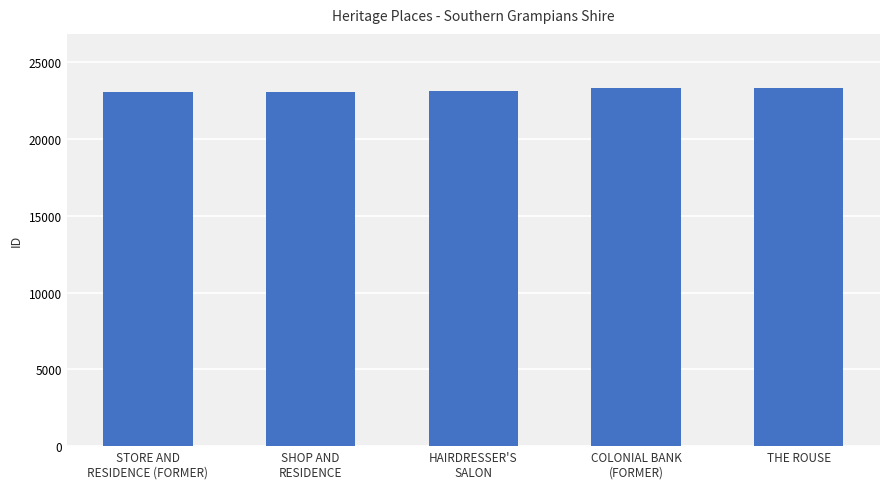

What is the smallest value displayed?

23081